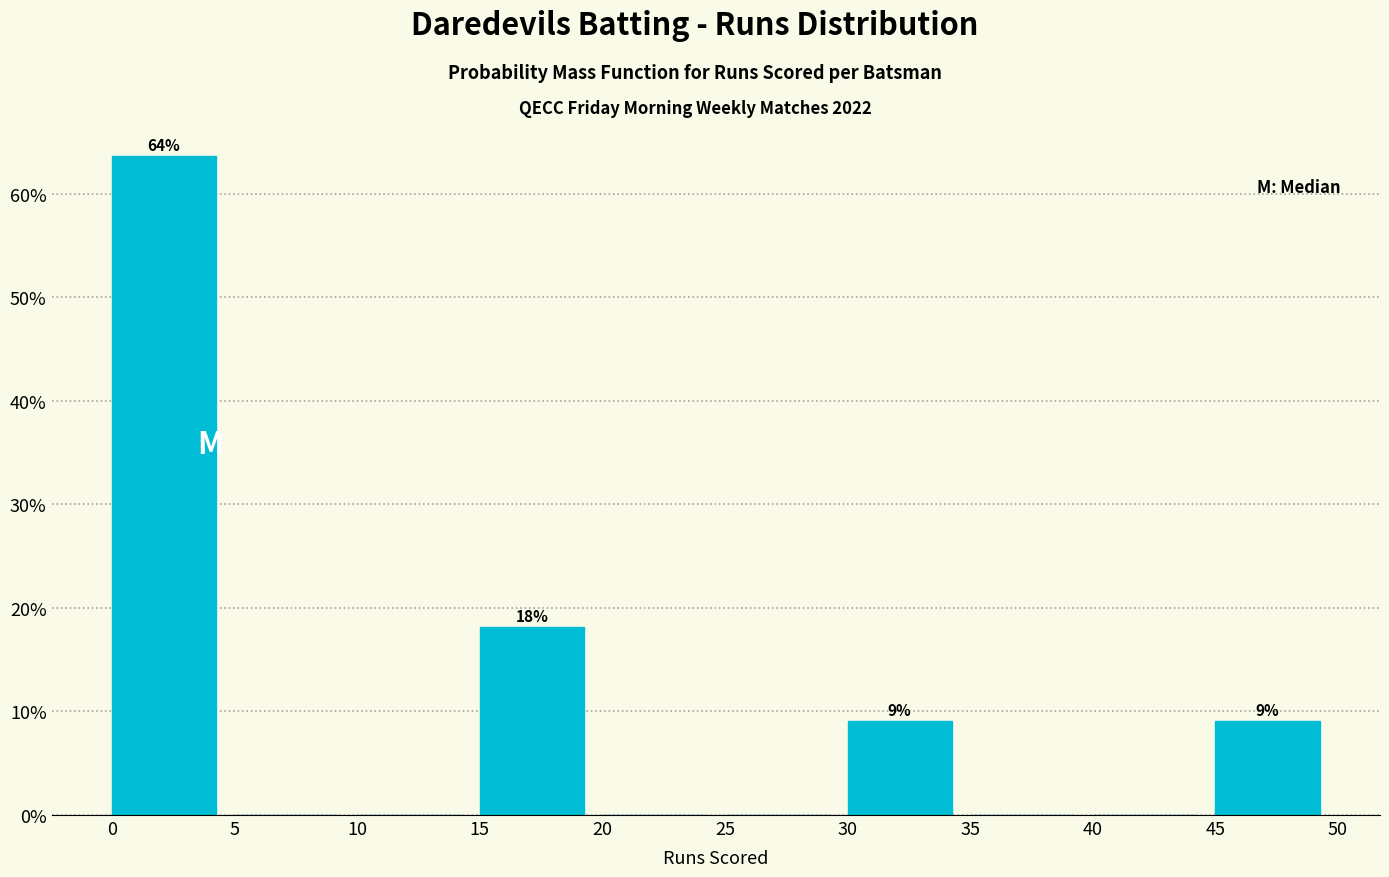

Which range on the x-axis has the tallest bar?

0 to 5